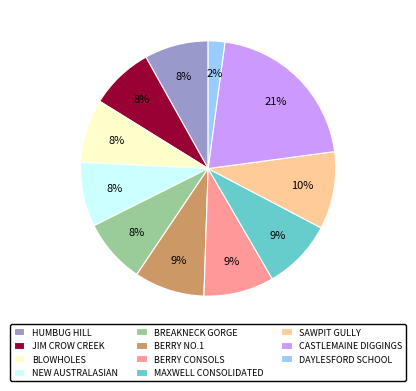

What is the ratio of the value at BREAKNECK GORGE to the value at CASTLEMAINE DIGGINGS?

0.4